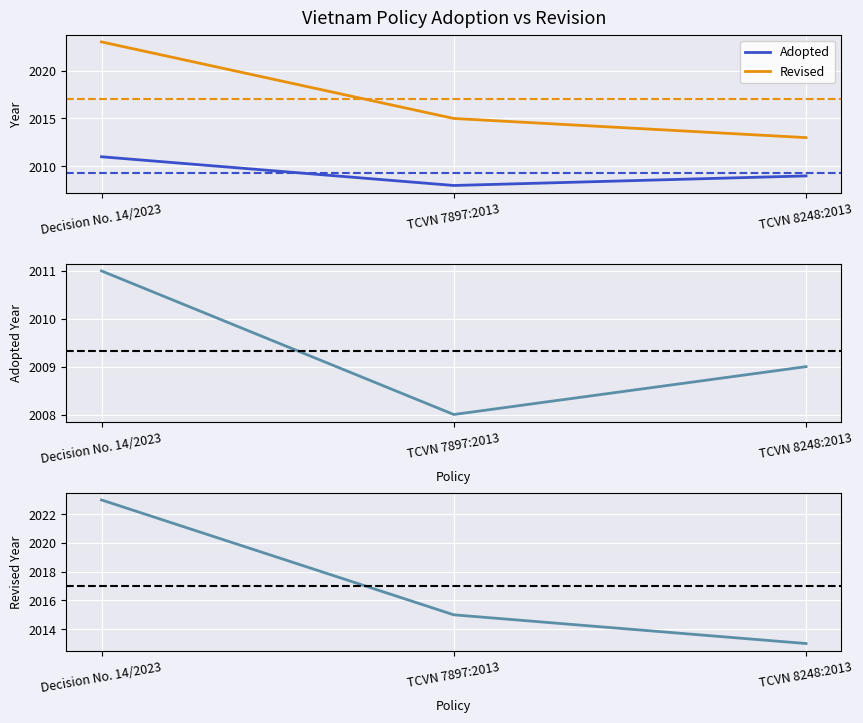

Between TCVN 7897:2013 and TCVN 8248:2013, which is larger?

TCVN 8248:2013